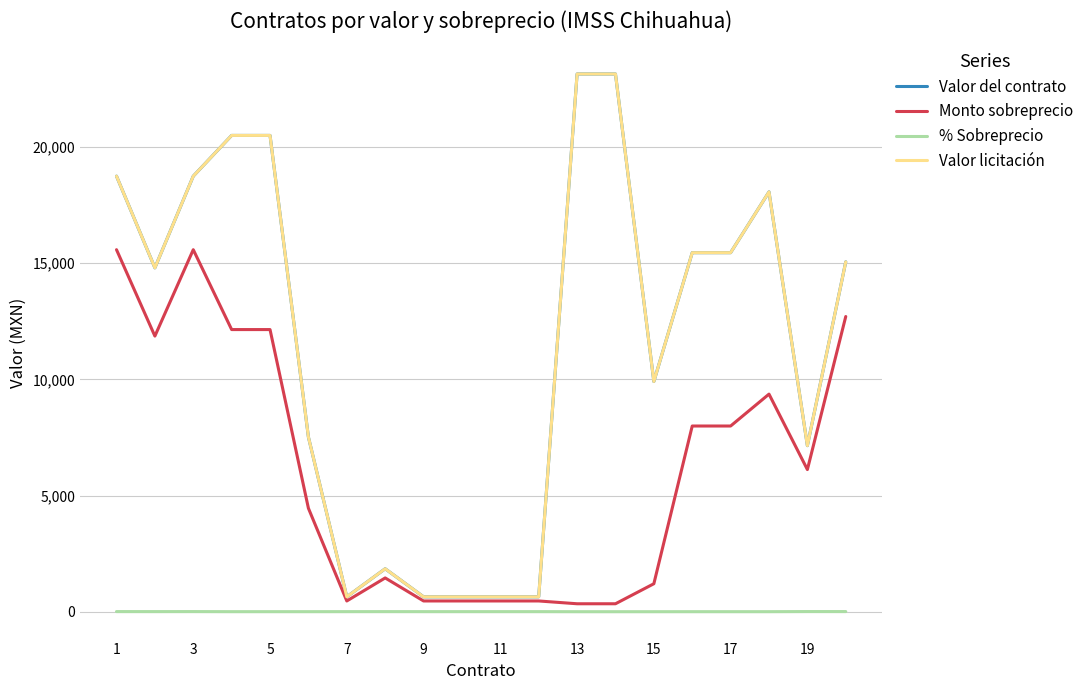

Does the chart display data point markers on the line(s)?

No